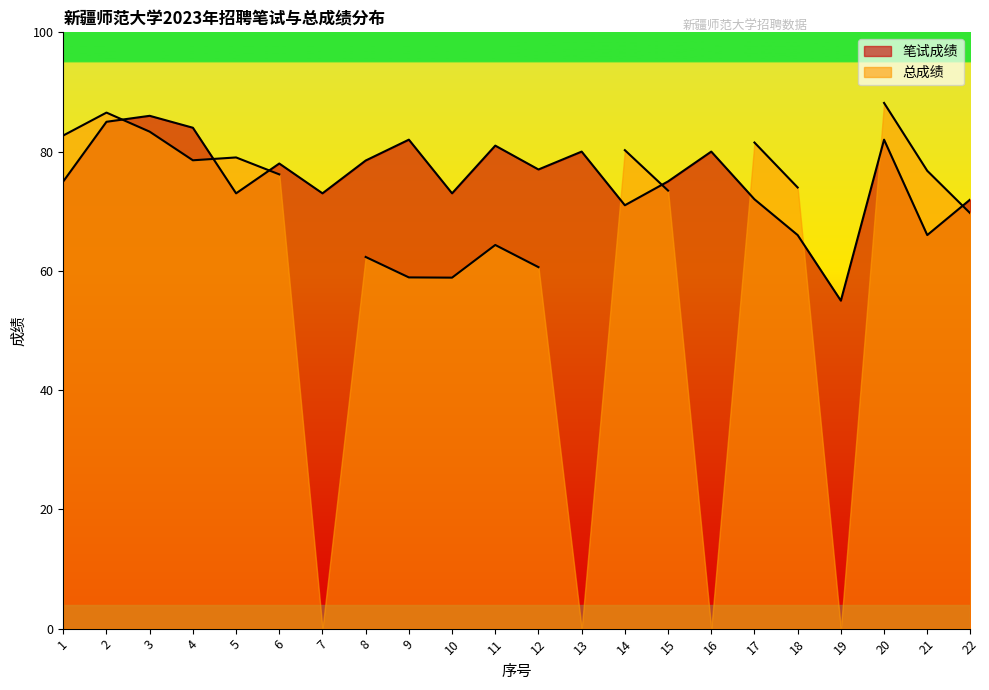

True or false: the data shows 66.0 at 21.

True